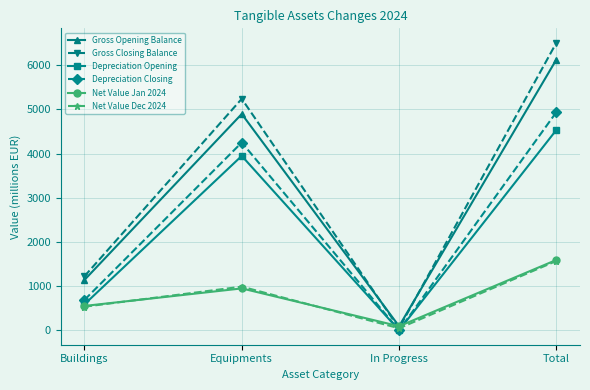

Is the value of Gross Closing Balance at Equipments greater than the value of Depreciation Closing at In Progress?

Yes